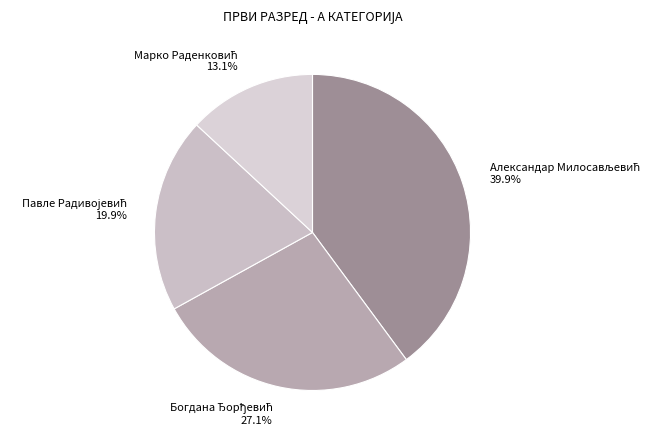

Does any single category account for the majority?

No